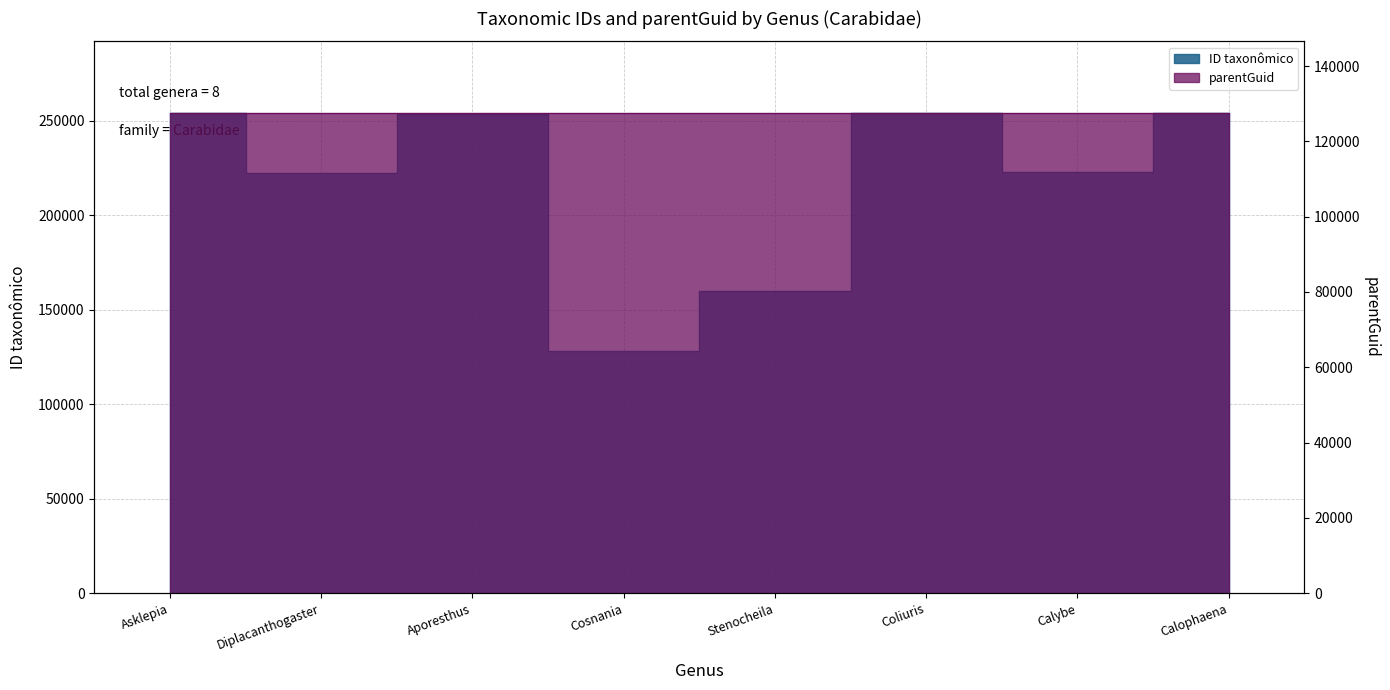

What is the label of the 3rd point from the left?

Aporesthus